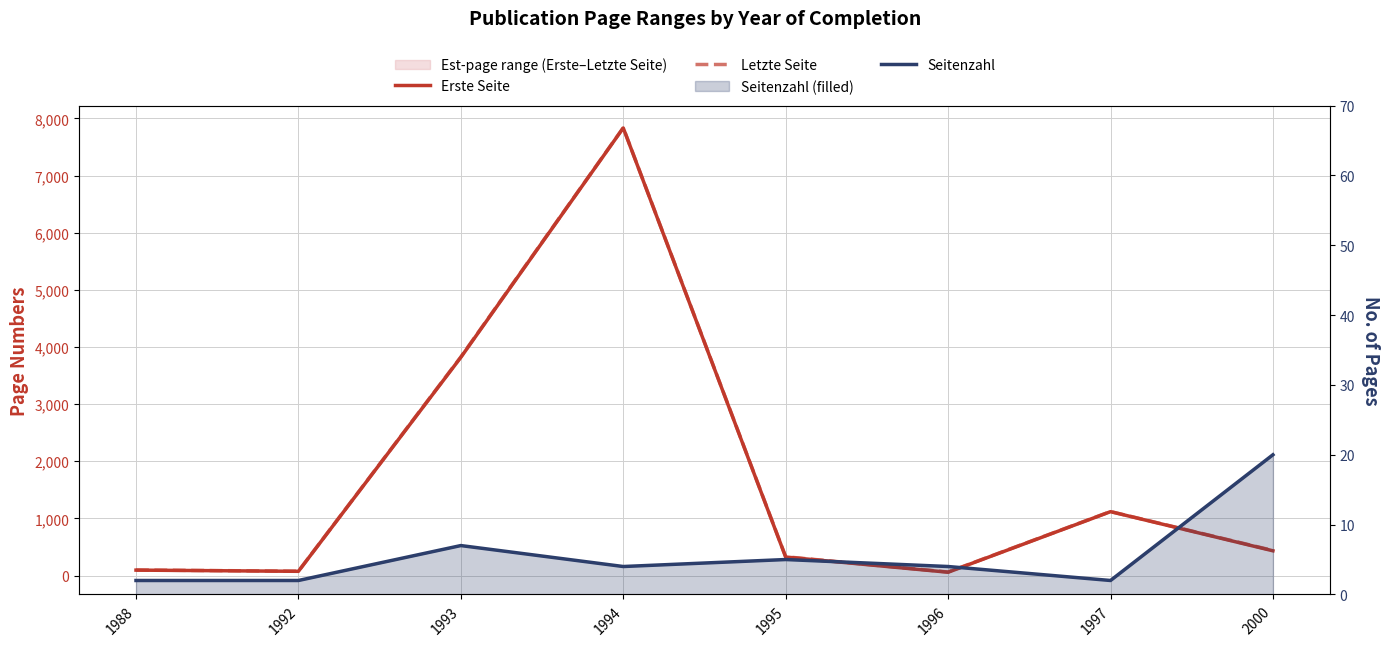

True or false: Seitenzahl has more than 1 points higher than both neighbors.

True